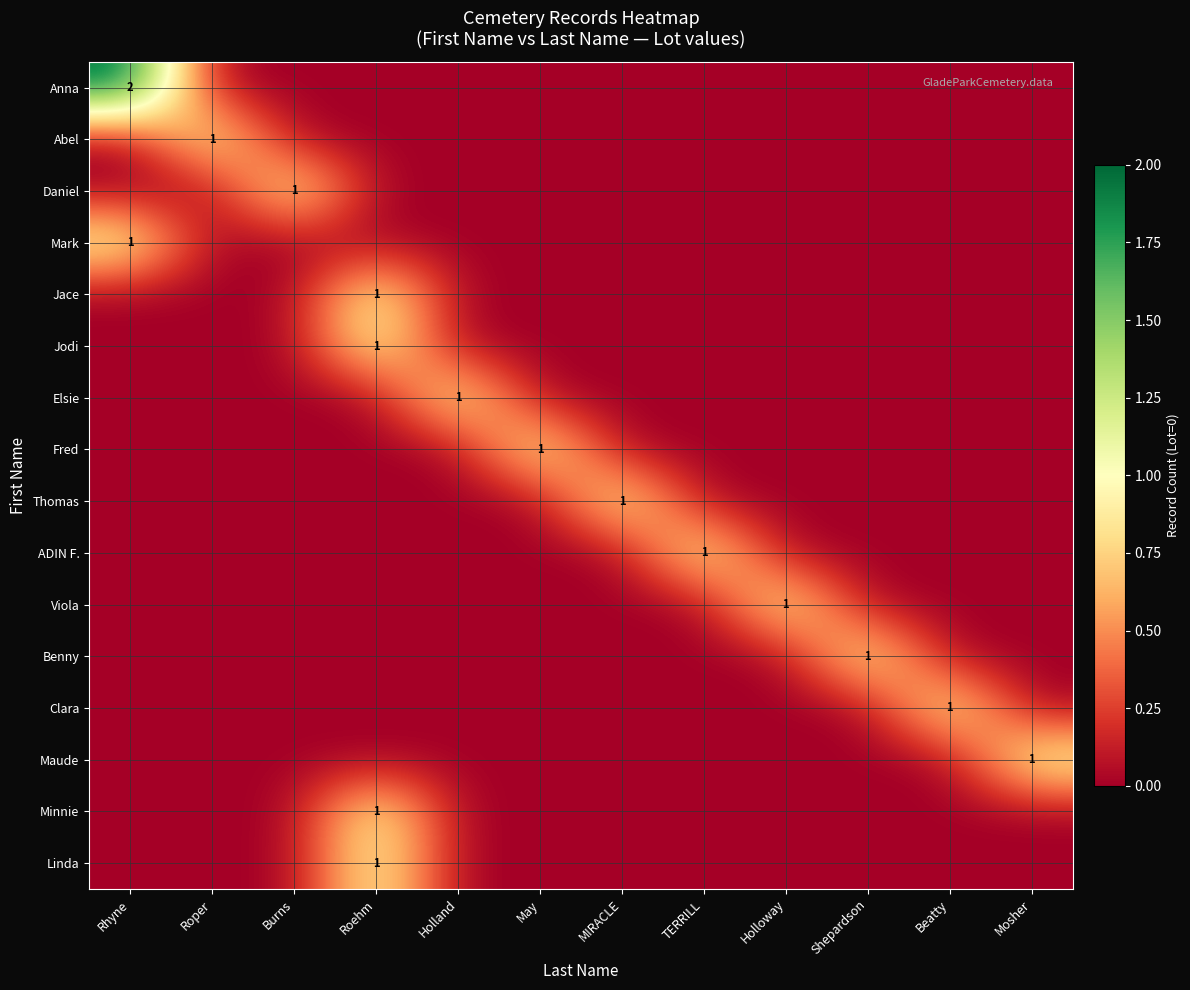

The value of Elsie at Rhyne is 0. True or false?

True